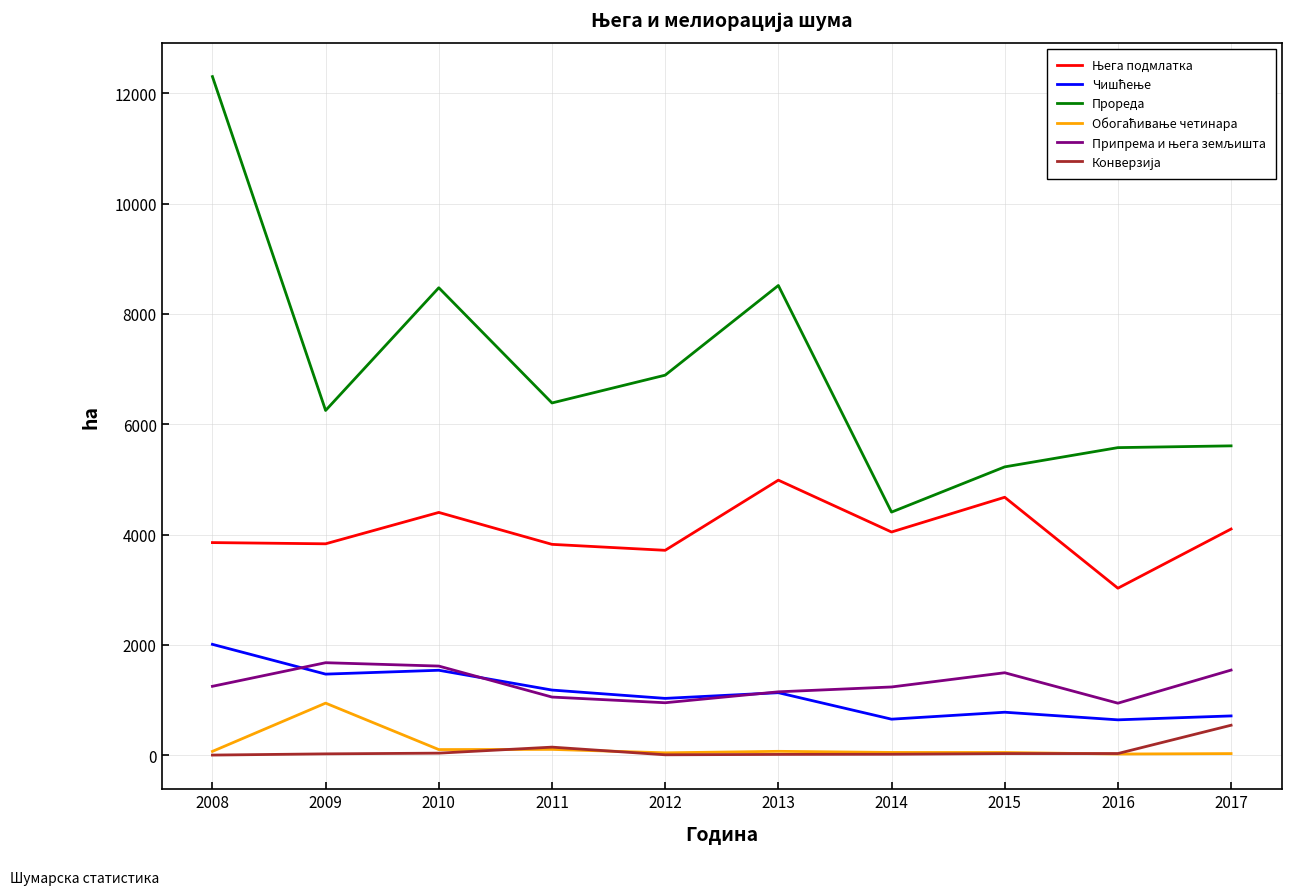

The Прореда series shows 6431 at 2014. True or false?

False